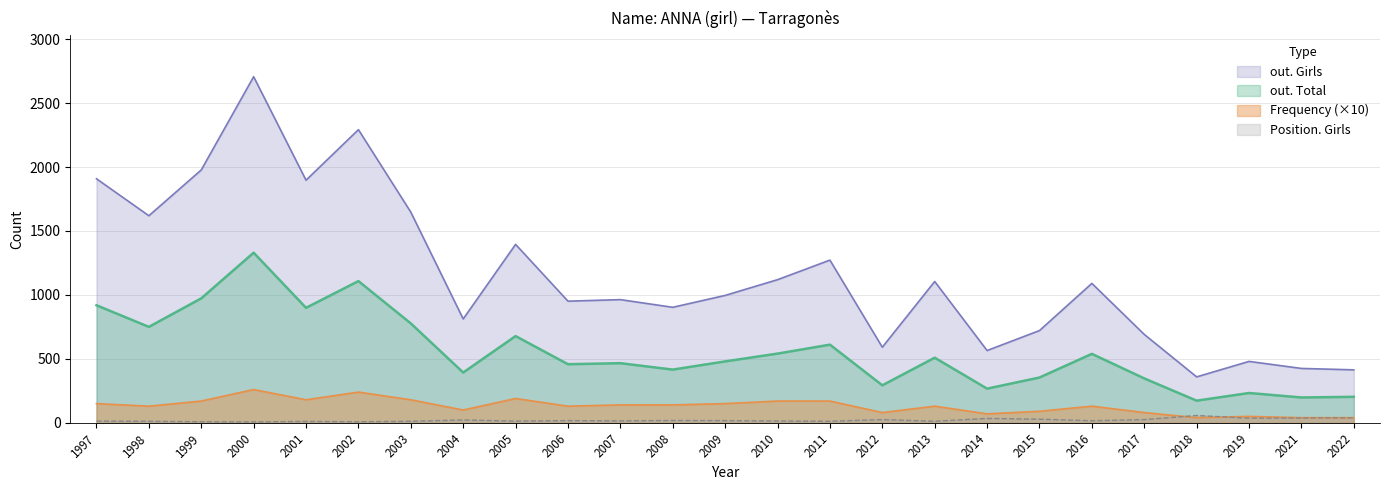

What is the highest value of the Position. Girls series?

57